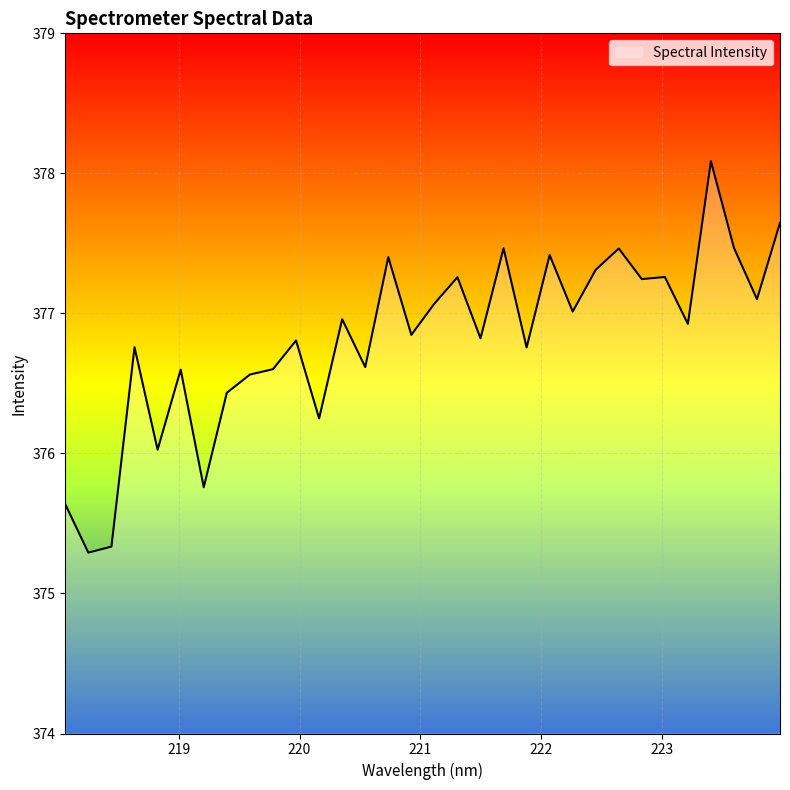

What is the maximum value shown in the chart?

378.1